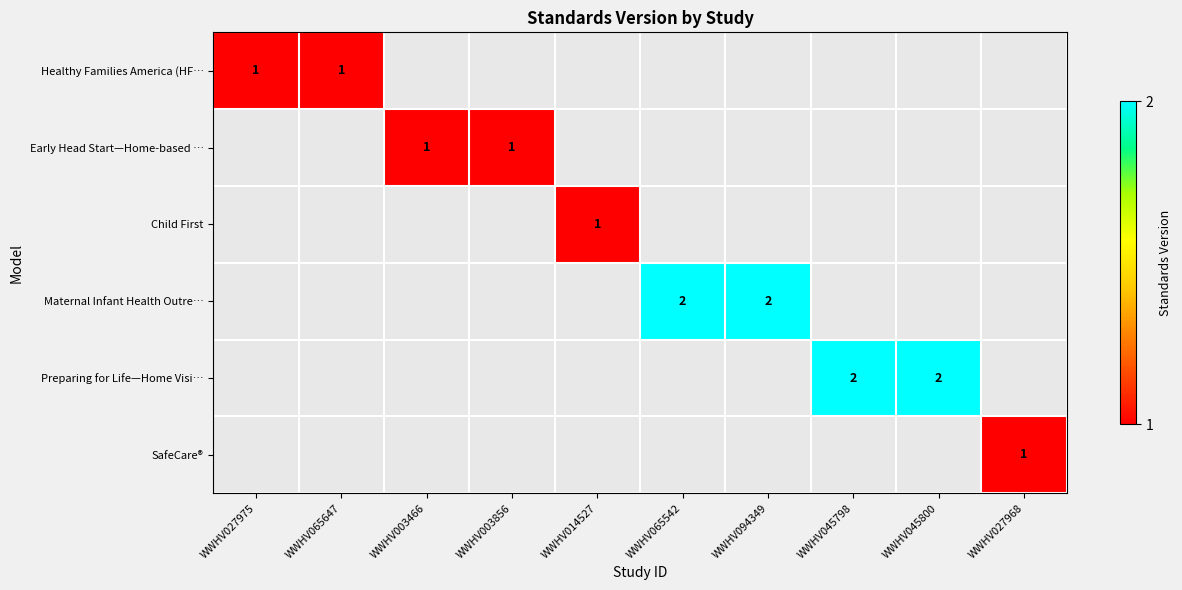

The value of Maternal Infant Health Outre… at WWHV094349 is 1. True or false?

False